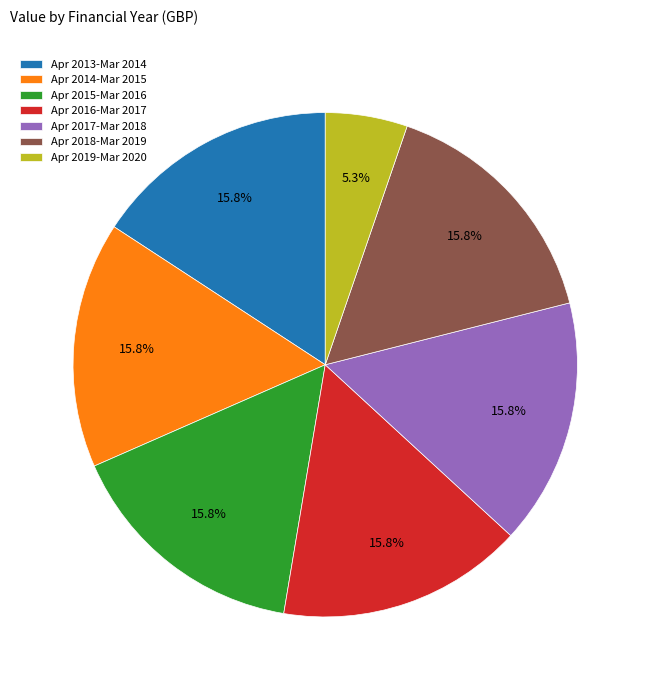

Do Apr 2016-Mar 2017 and Apr 2015-Mar 2016 together represent more than half of the pie?

No